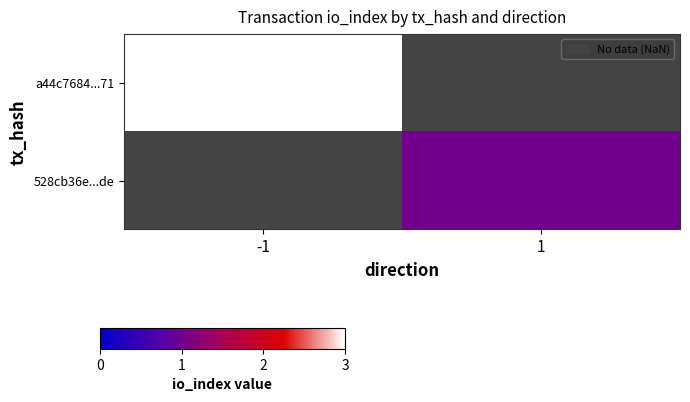

The value of 528cb36e...de at 1 is 0.2. True or false?

False